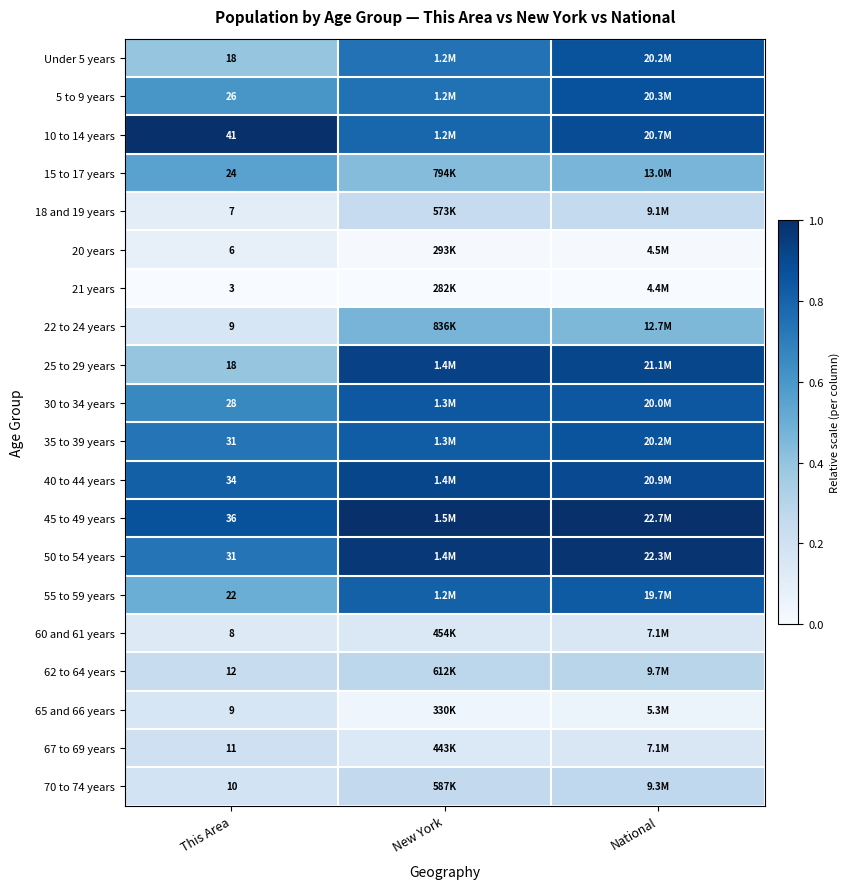

Is the value of 40 to 44 years at This Area greater than the value of 62 to 64 years at This Area?

Yes